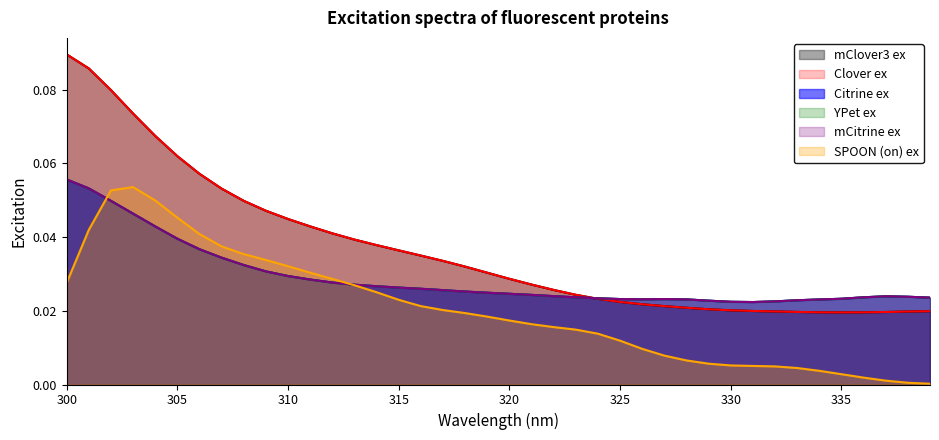

Does the chart have visible grid lines?

No